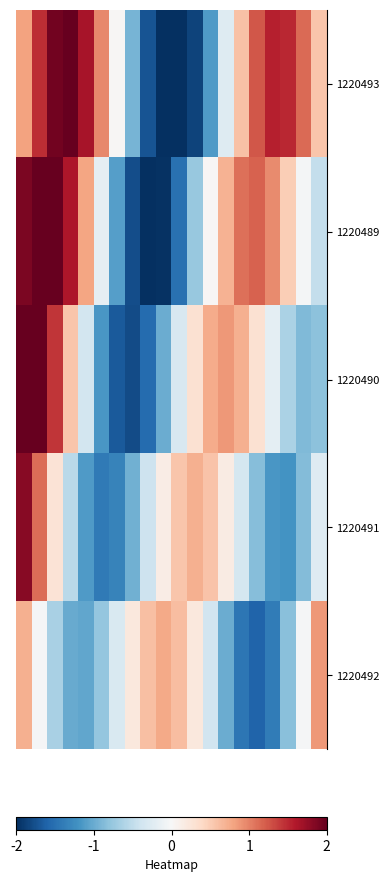

Reading right to left, extract all data points from this chart.

1220493: 0.6	1.1	1.5	1.6	1.2	0.6	-0.3	-1.1	-1.8	-2.0	-2.0	-1.7	-0.9	0.0	1.0	1.7	2.0	1.9	1.5	0.8
1220489: -0.5	-0.0	0.5	0.9	1.2	1.1	0.7	0.0	-0.8	-1.5	-2.0	-2.0	-1.8	-1.1	-0.2	0.8	1.6	2.0	2.0	1.9
1220490: -0.8	-0.9	-0.6	-0.2	0.3	0.7	0.9	0.7	0.3	-0.3	-1.0	-1.5	-1.8	-1.7	-1.2	-0.4	0.6	1.4	2.0	2.0
1220491: -0.3	-0.9	-1.2	-1.2	-0.9	-0.4	0.2	0.6	0.7	0.6	0.1	-0.4	-1.0	-1.3	-1.4	-1.1	-0.5	0.3	1.1	1.8
1220492: 0.9	-0.0	-0.8	-1.4	-1.6	-1.4	-1.0	-0.4	0.2	0.6	0.8	0.6	0.2	-0.3	-0.8	-1.0	-1.0	-0.6	-0.0	0.7